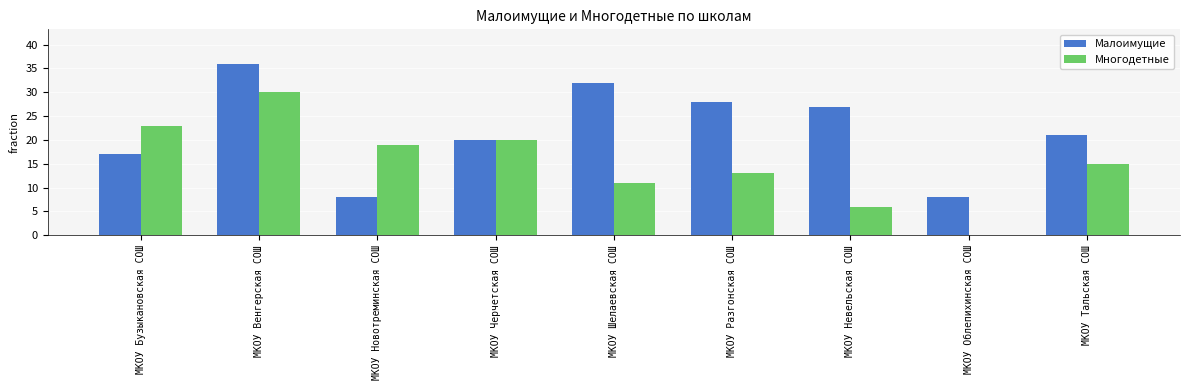

Which series has the largest total across all categories?

Малоимущие